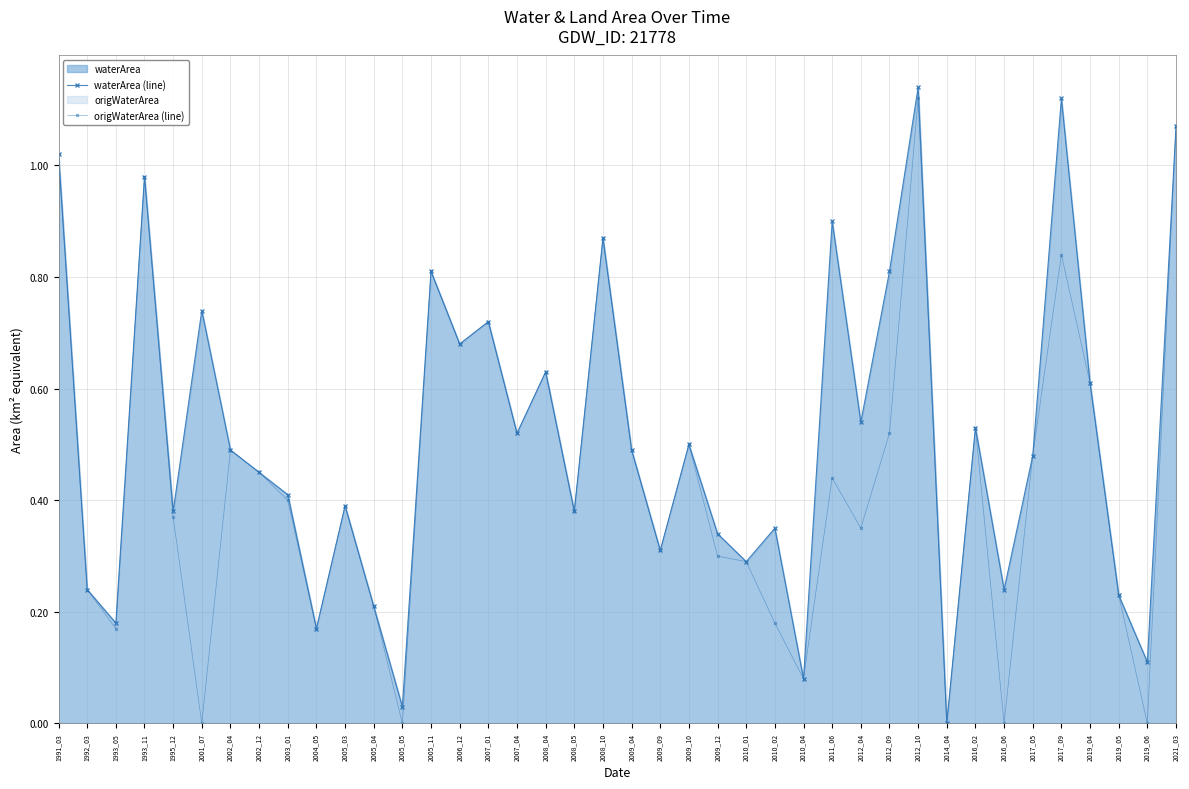

True or false: origWaterArea (line) and waterArea (line) cross at least once.

False